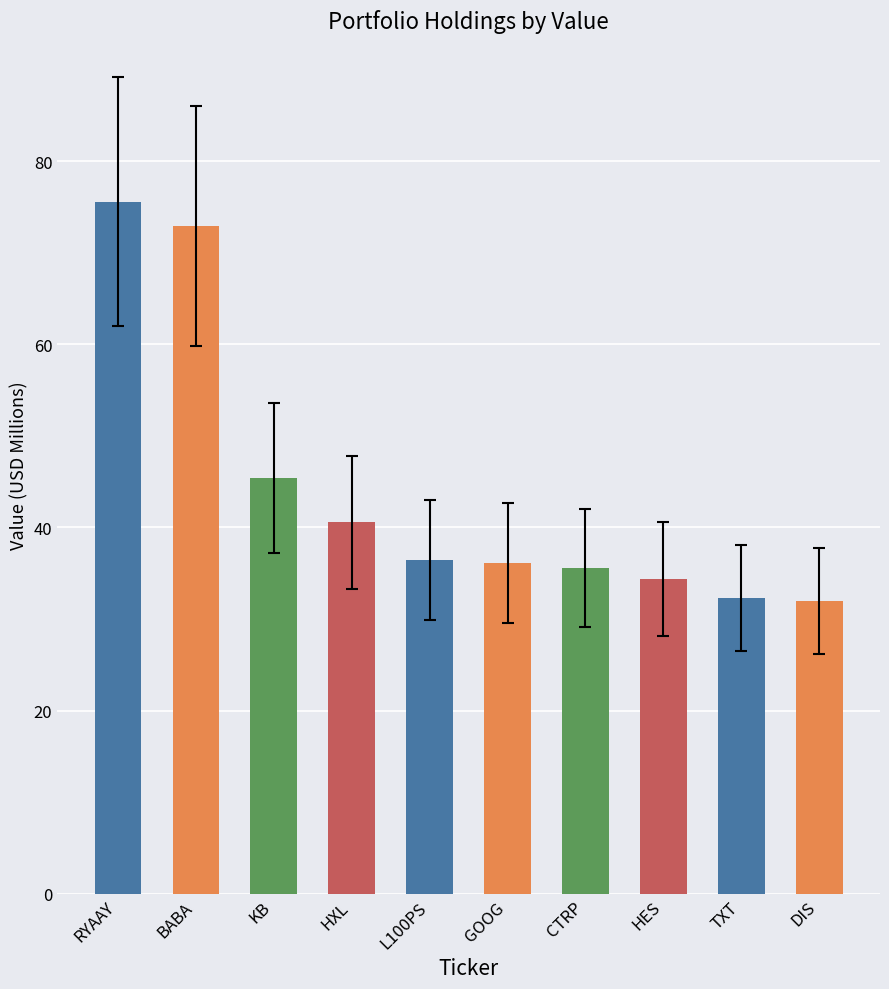

What is the difference between the values at TXT and BABA?

40.6